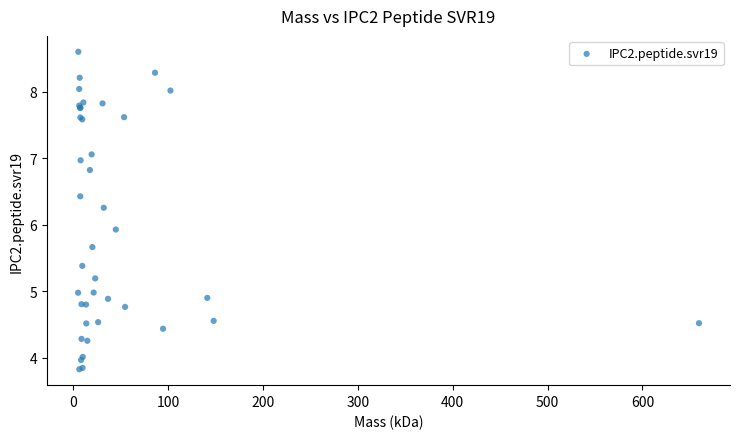

What Y value in the scatter plot is closest to 6?

5.9